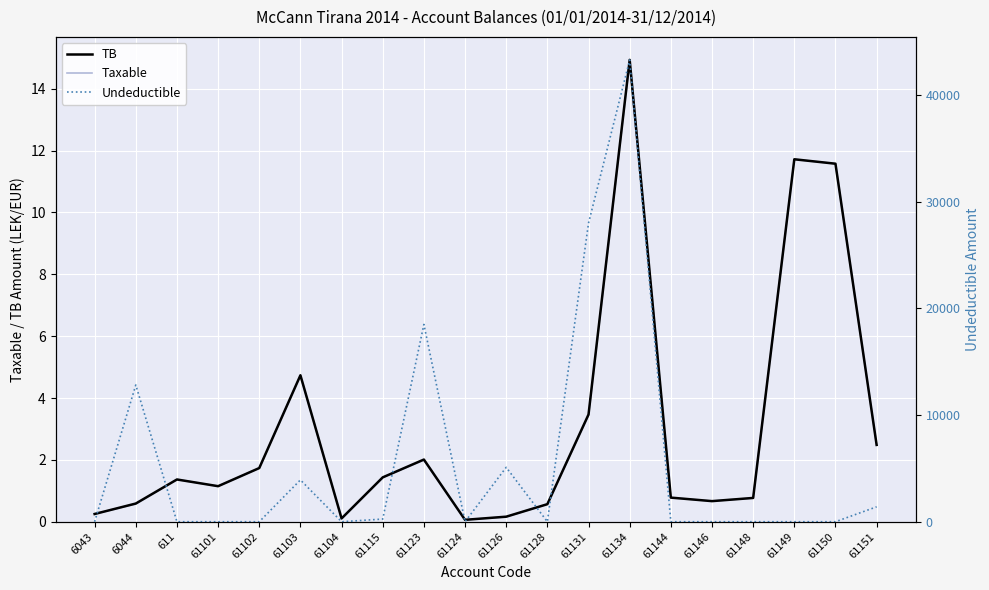

What is the difference between the highest and lowest values at 61102?

1.7